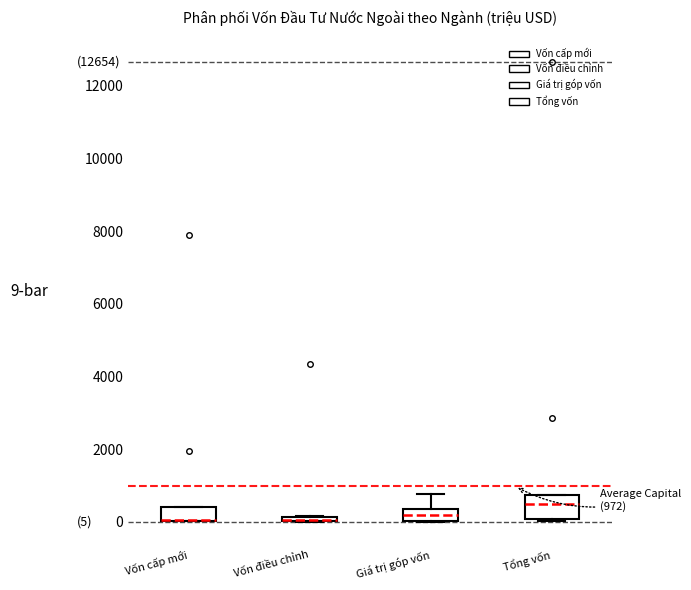

Which box is the tallest, from its lower edge to its upper edge?

Tổng vốn